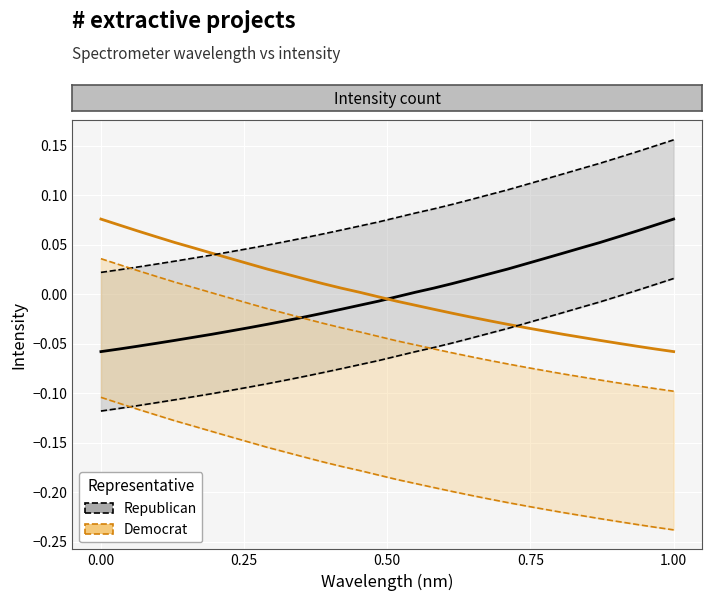

Reading left to right, what are all the values shown in this chart?

Republican: -0.1	-0.1	-0.1	-0.0	-0.0	-0.0	-0.0	-0.0	-0.0	-0.0	-0.0	-0.0	-0.0	-0.0	-0.0	-0.0	-0.0	0.0	0.0	0.0	0.0	0.0	0.0	0.0	0.0	0.0	0.0	0.1	0.1	0.1	0.1	0.1
Democrat: 0.1	0.1	0.1	0.1	0.1	0.0	0.0	0.0	0.0	0.0	0.0	0.0	0.0	0.0	0.0	-0.0	-0.0	-0.0	-0.0	-0.0	-0.0	-0.0	-0.0	-0.0	-0.0	-0.0	-0.0	-0.0	-0.0	-0.1	-0.1	-0.1